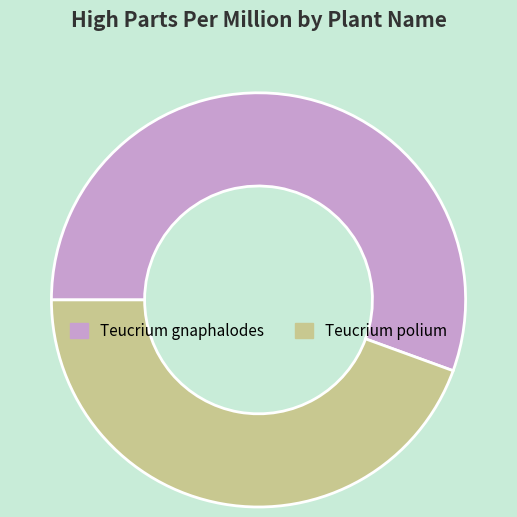

Do Teucrium gnaphalodes and Teucrium polium together represent more than half of the pie?

Yes